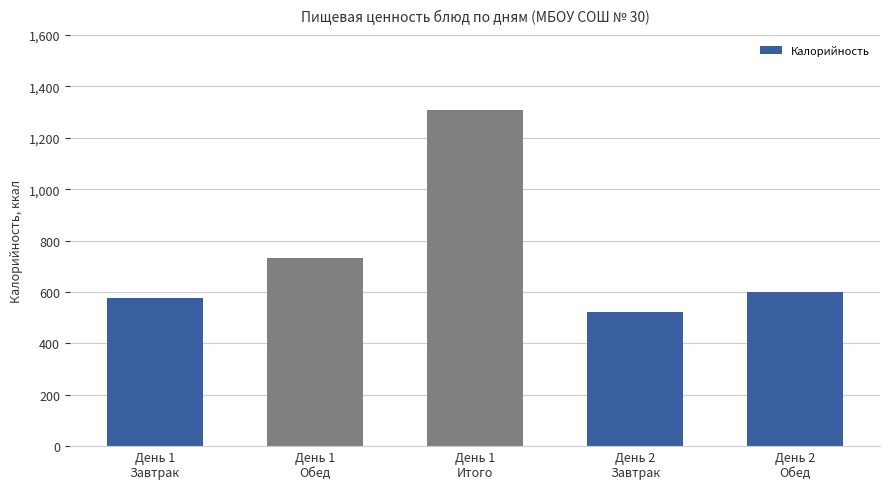

Which has a higher value, День 1
Завтрак or День 1
Обед?

День 1
Обед